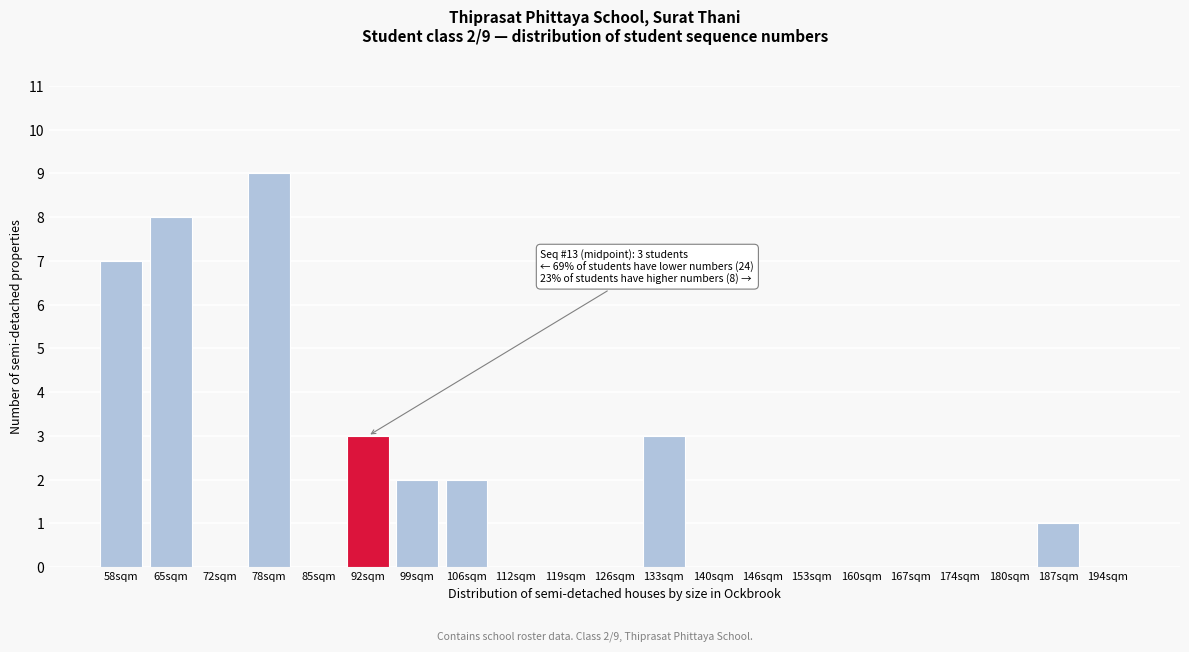

Reading right to left, transcribe all the data shown in this chart.

194sqm=0	187sqm=1	180sqm=0	174sqm=0	167sqm=0	160sqm=0	153sqm=0	146sqm=0	140sqm=0	133sqm=3	126sqm=0	119sqm=0	112sqm=0	106sqm=2	99sqm=2	92sqm=3	85sqm=0	78sqm=9	72sqm=0	65sqm=8	58sqm=7